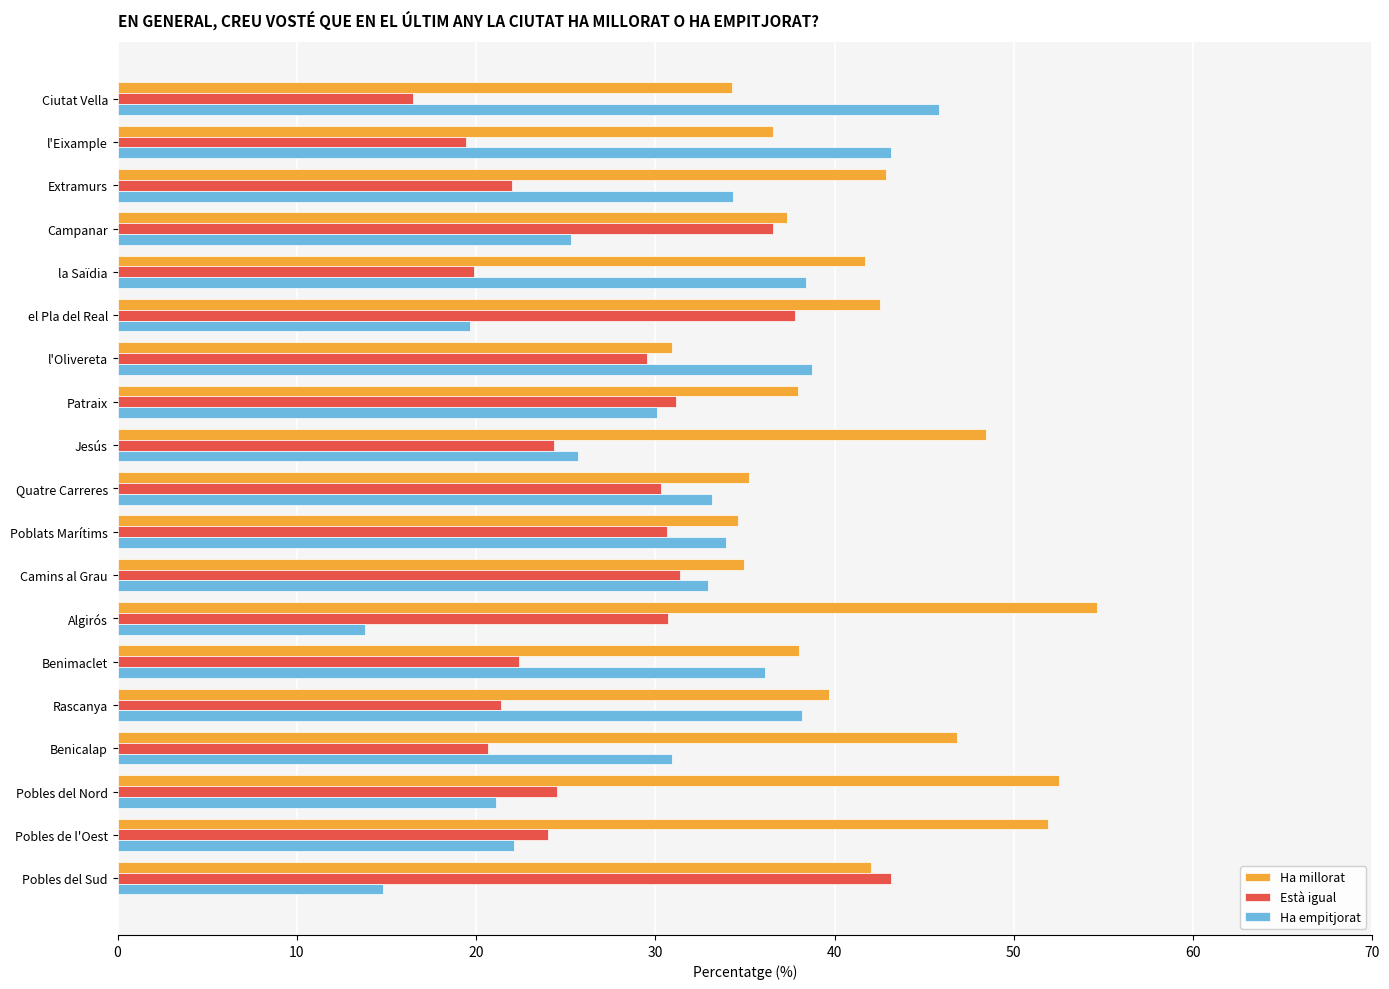

What is the difference between the second highest and minimum values in the Ha empitjorat series?

29.4